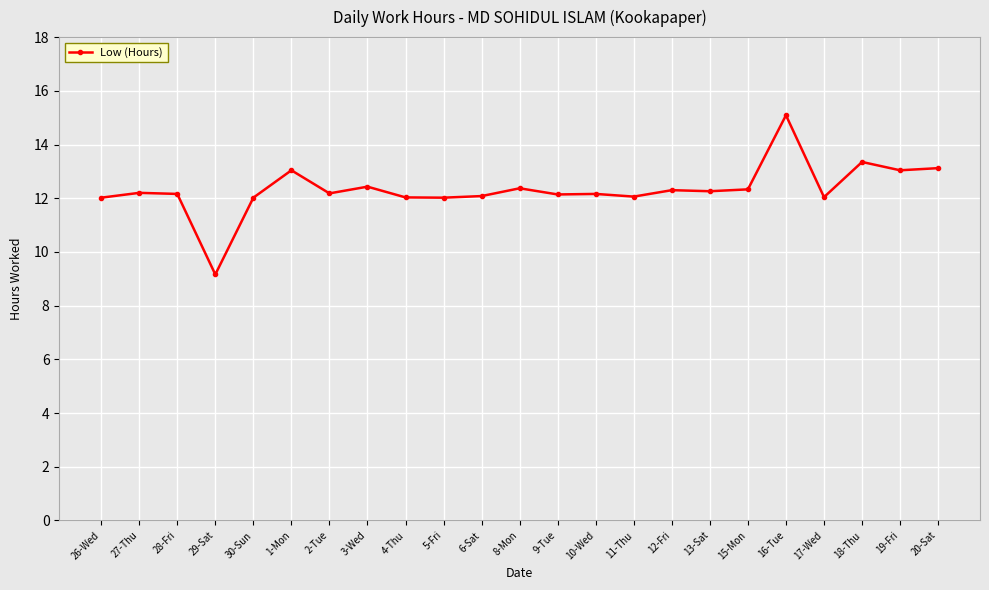

What is the average value?

12.3